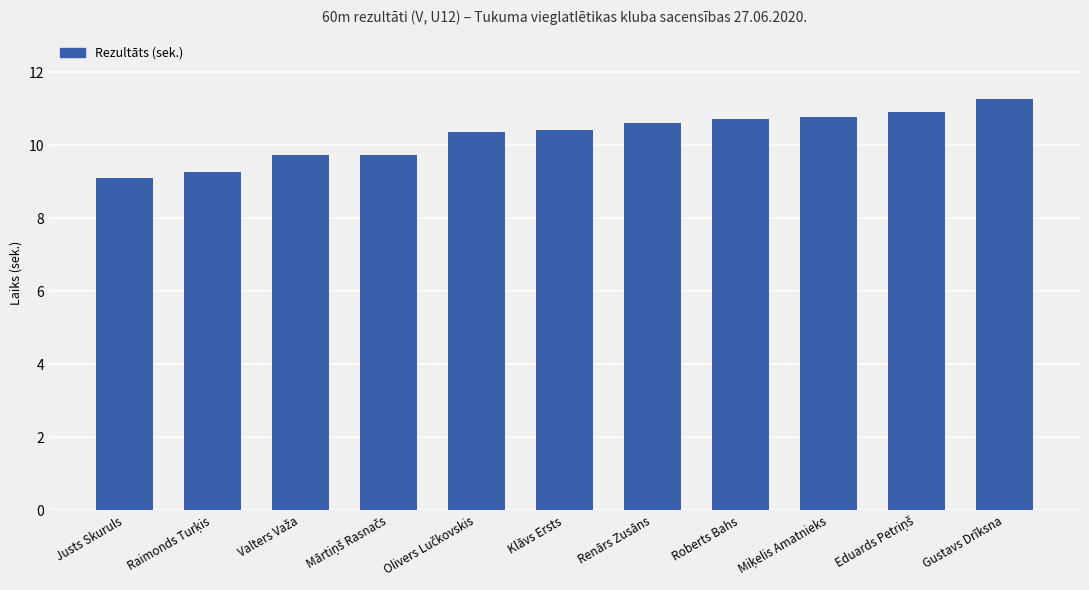

What is the smallest value displayed?

9.1